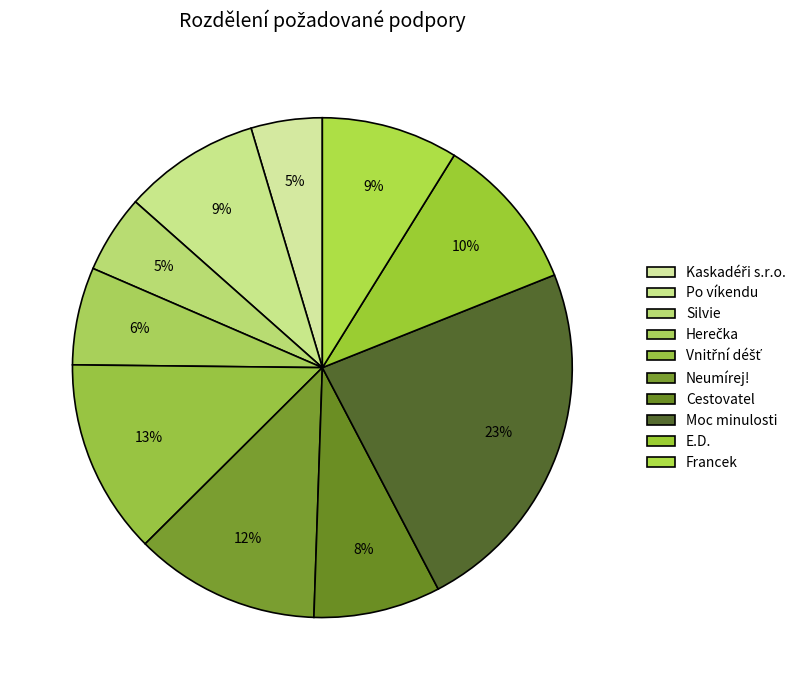

How many segments does this pie chart have?

10